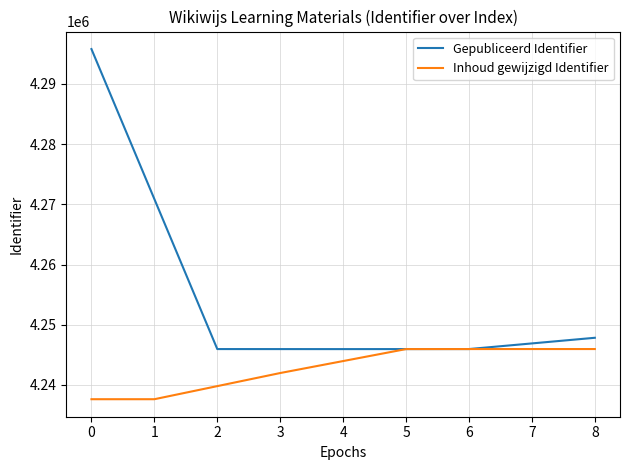

List the series in order of their peak value, highest first.

Gepubliceerd Identifier, Inhoud gewijzigd Identifier